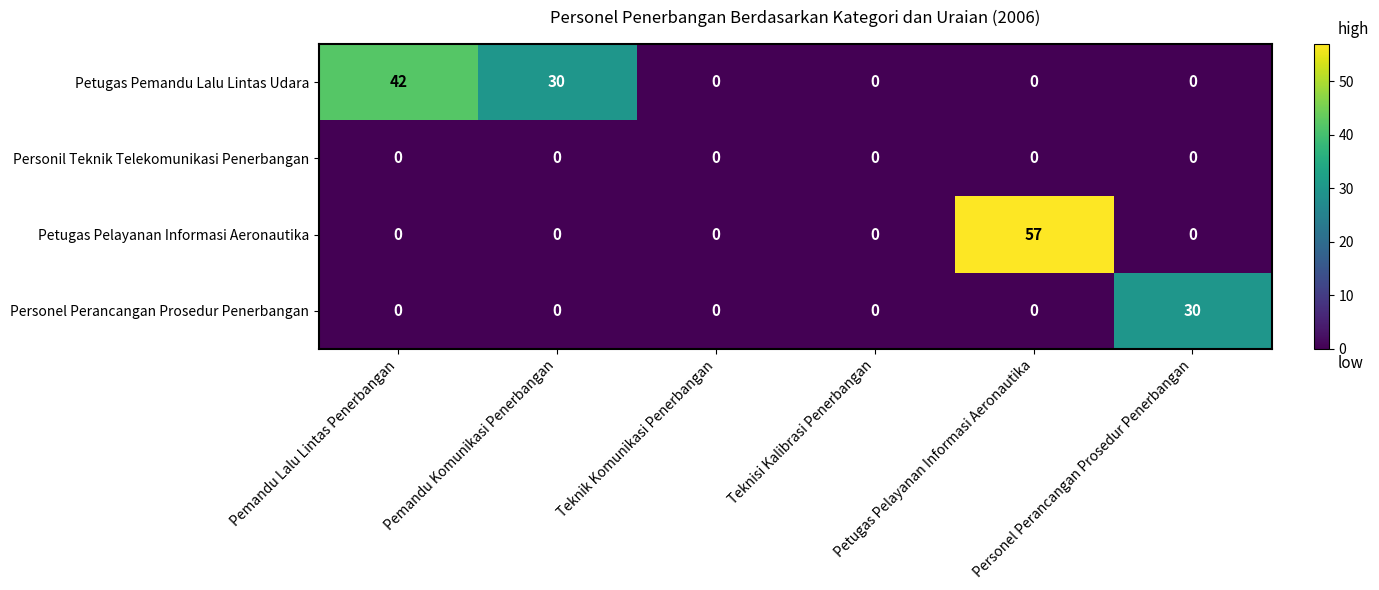

Rank the series by their maximum value, from highest to lowest.

Petugas Pelayanan Informasi Aeronautika, Petugas Pemandu Lalu Lintas Udara, Personel Perancangan Prosedur Penerbangan, Personil Teknik Telekomunikasi Penerbangan